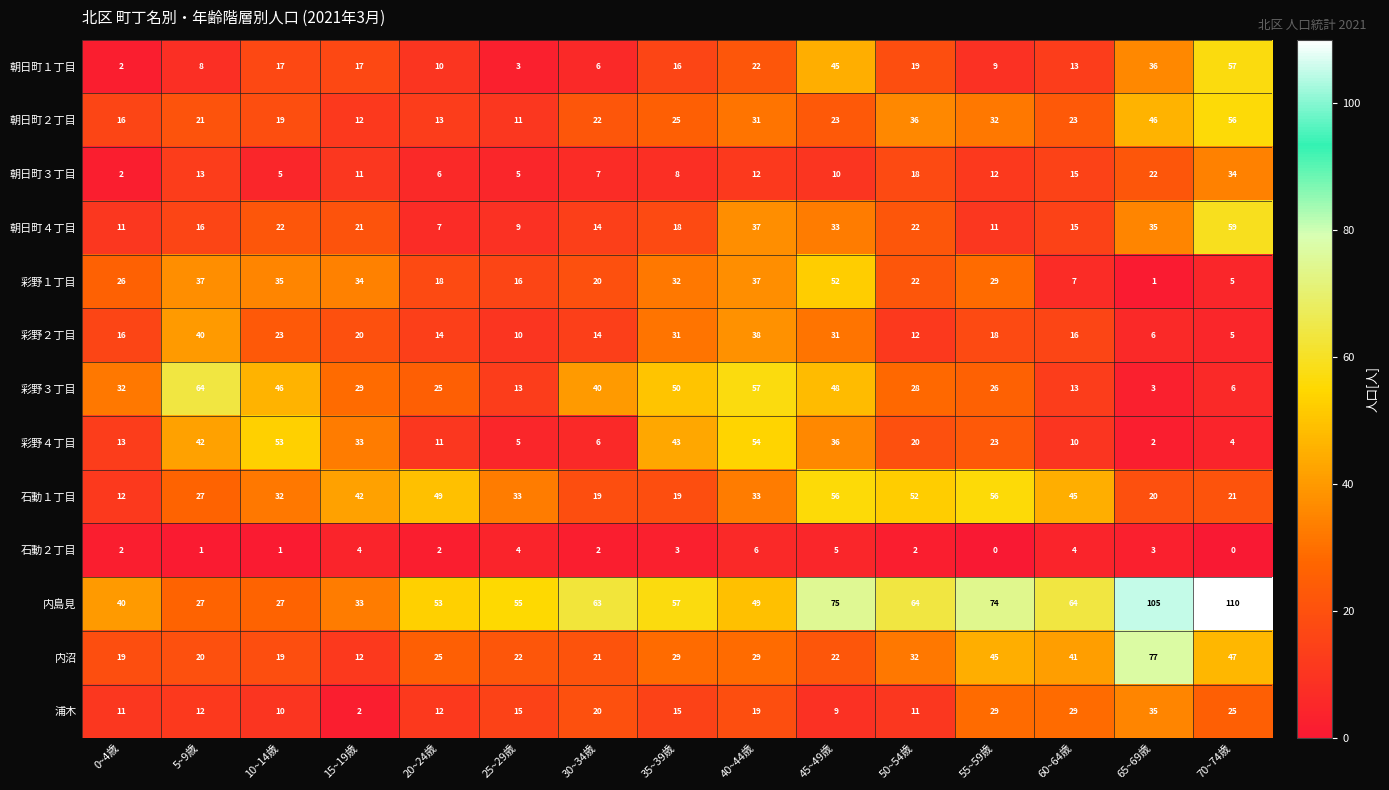

At 45~49歳, list the series in order from largest to smallest.

内島見, 石動１丁目, 彩野１丁目, 彩野３丁目, 朝日町１丁目, 彩野４丁目, 朝日町４丁目, 彩野２丁目, 朝日町２丁目, 内沼, 朝日町３丁目, 浦木, 石動２丁目